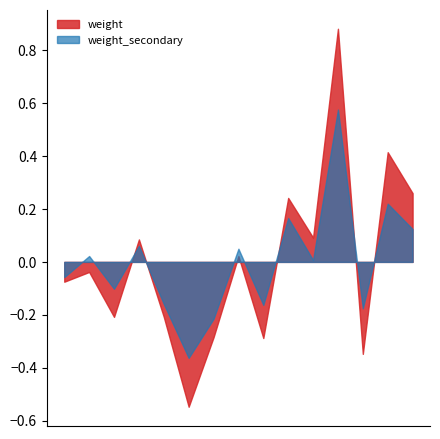

Which series has the largest range (max minus min)?

weight